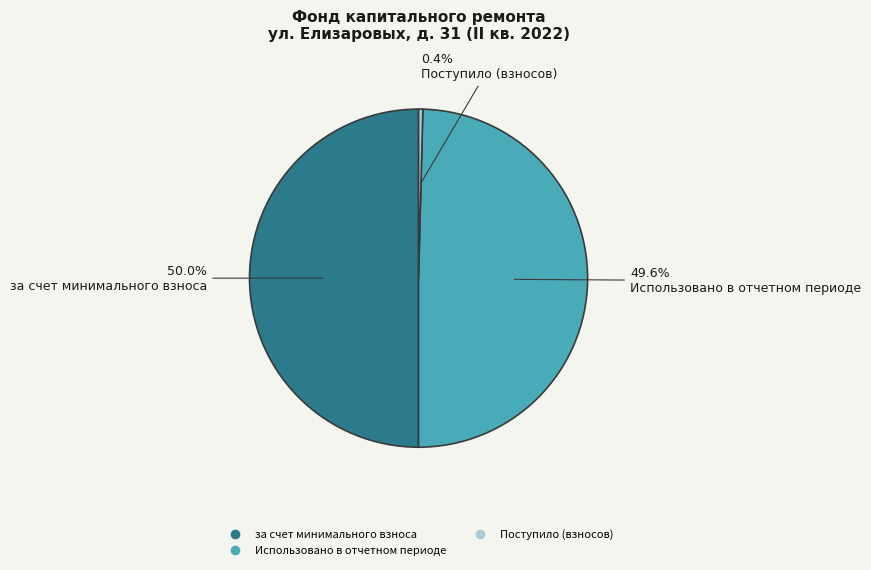

Count the number of slices in the pie.

3